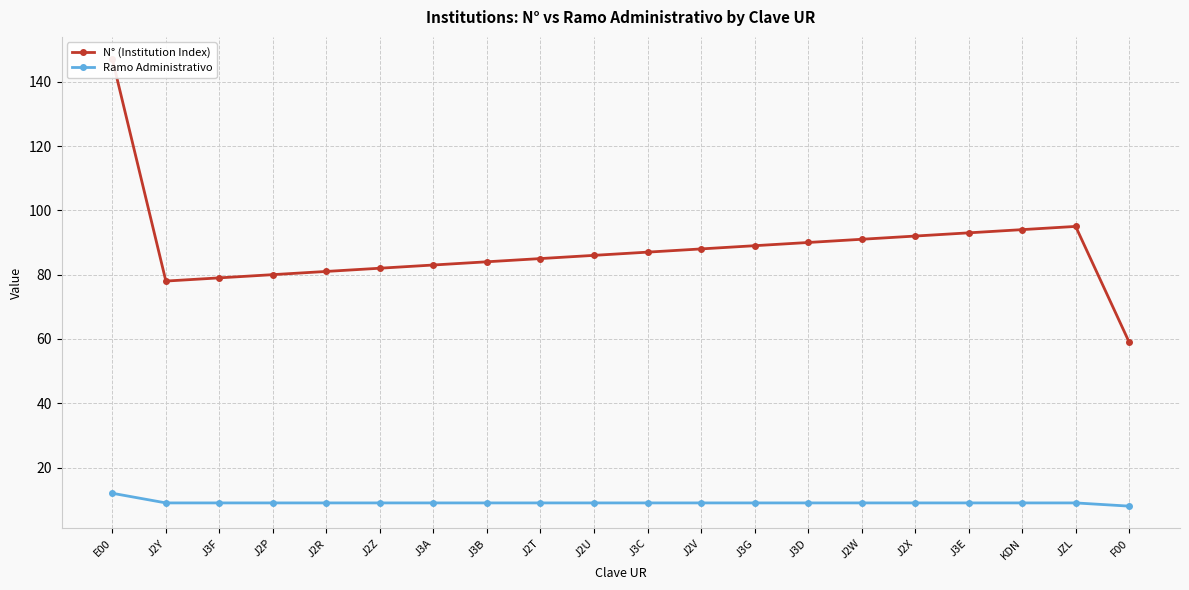

What is the label of the 16th point from the right?

J2R